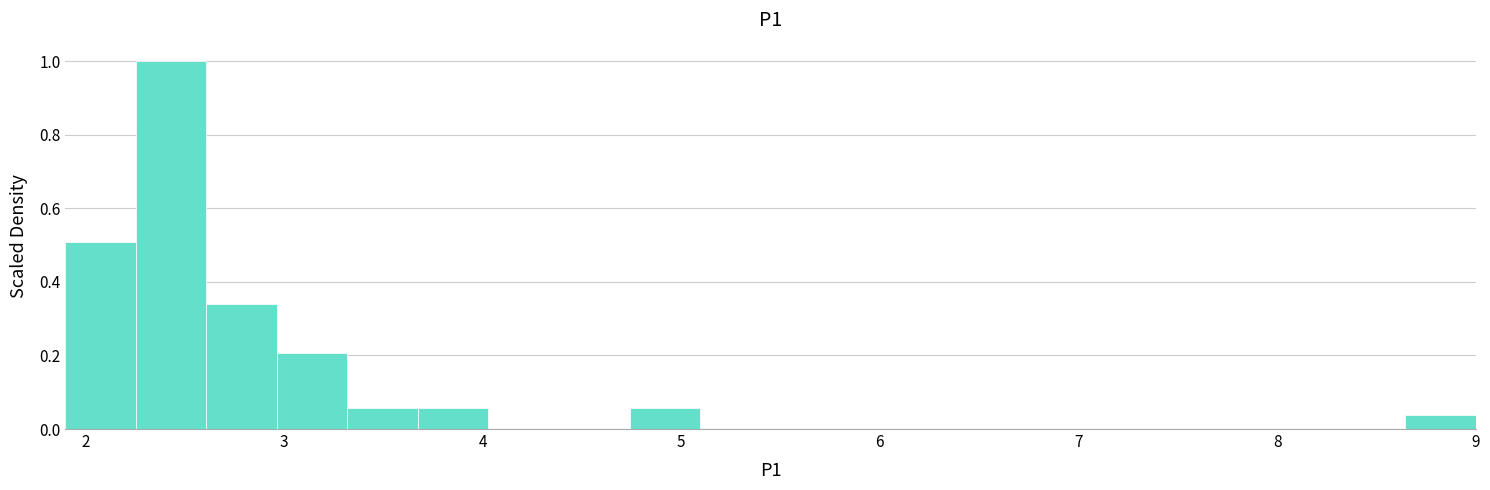

Read against the x-axis, roughly where is the centre of the tallest bar?

2.4